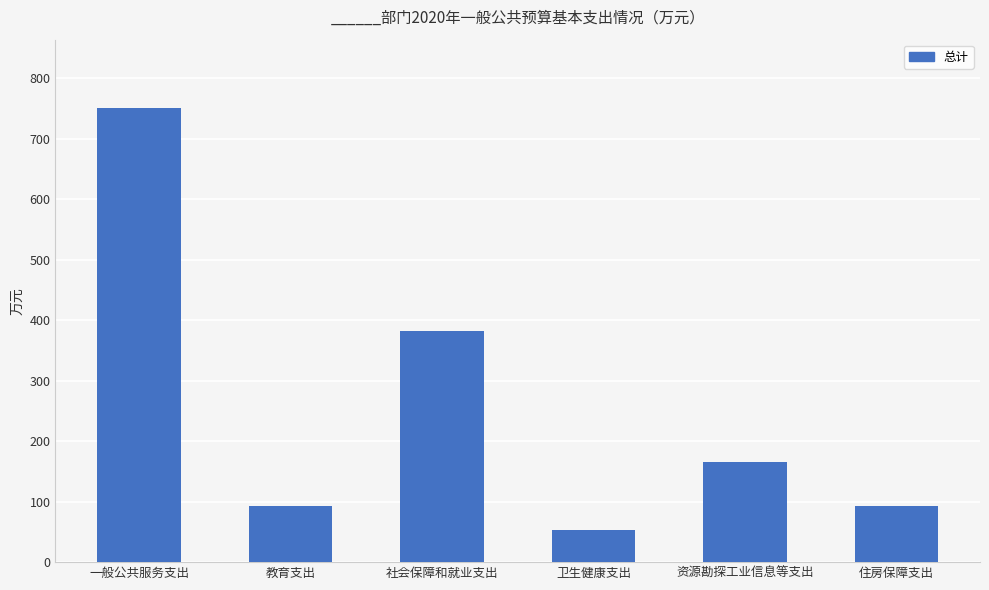

Is it true that the value at 教育支出 is 136.1?

False